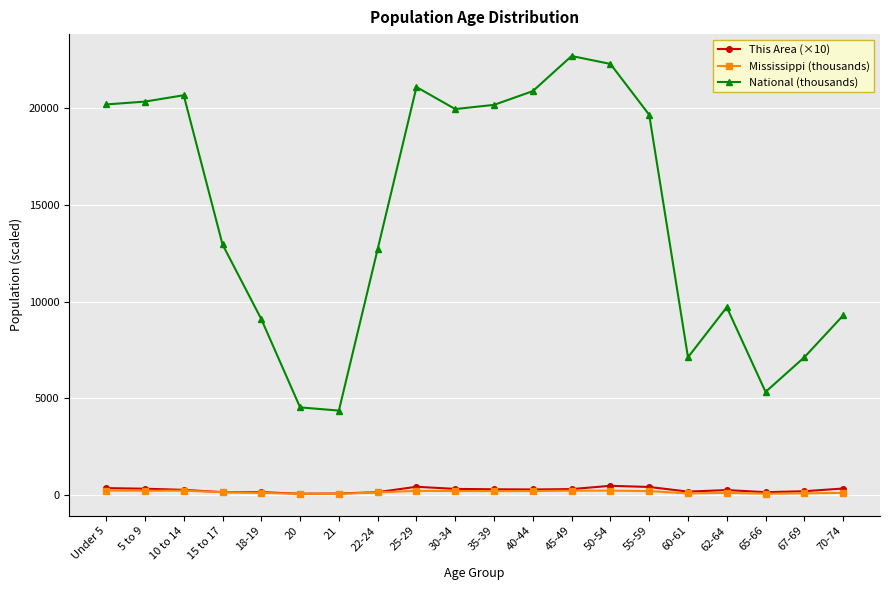

What is the approximate value of National (thousands) at Under 5?

20201.4